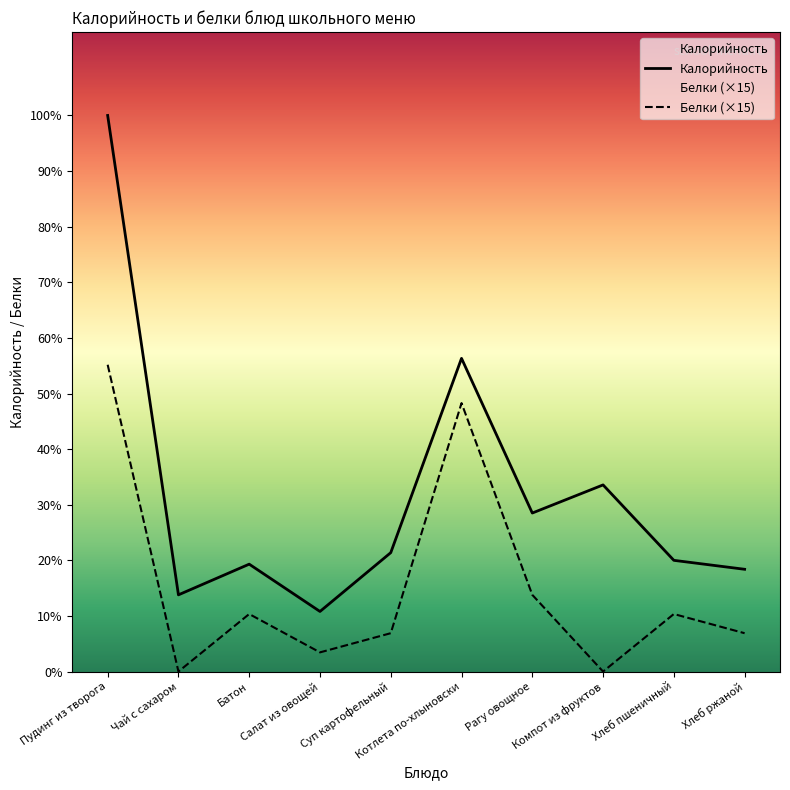

What is the label of the 10th point from the right?

Пудинг из творога